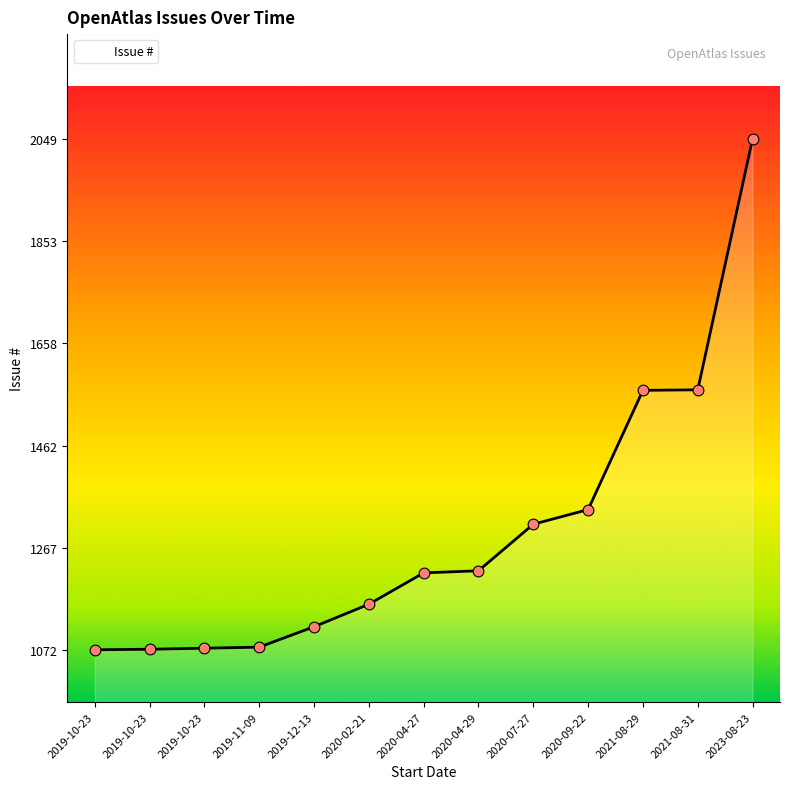

Approximately how many times larger is the value at 2020-04-27 compared to 2019-11-09?

1.1